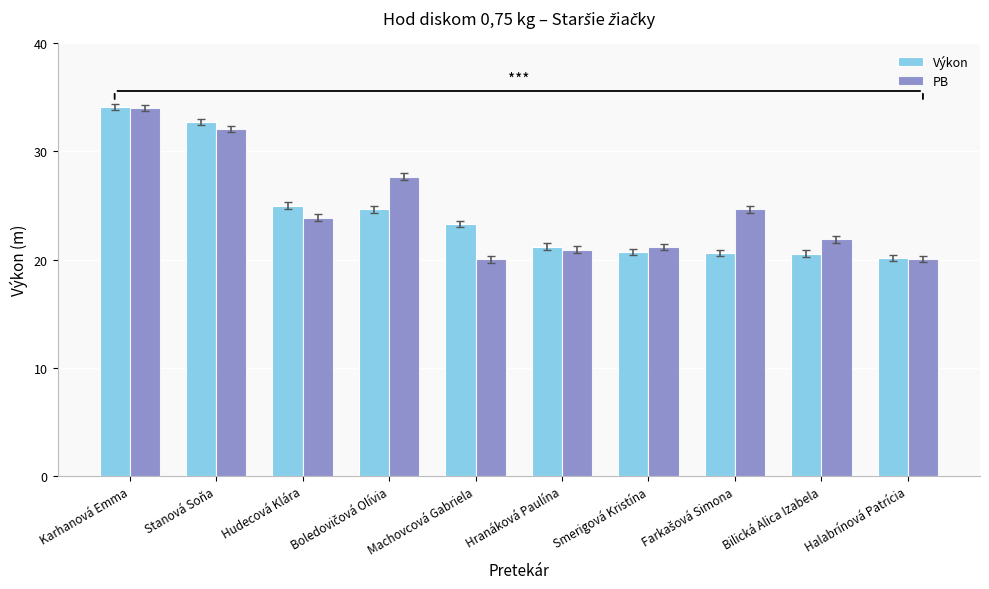

Which series changed the most between Karhanová Emma and Machovcová Gabriela?

PB